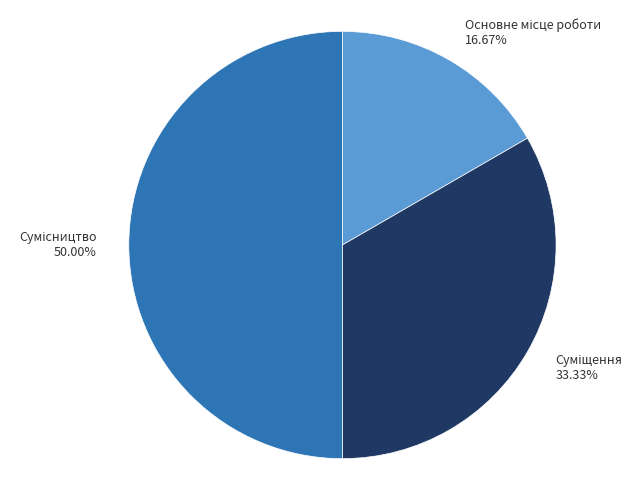

Rank the categories by value from lowest to highest.

Основне місце роботи, Суміщення, Сумісництво